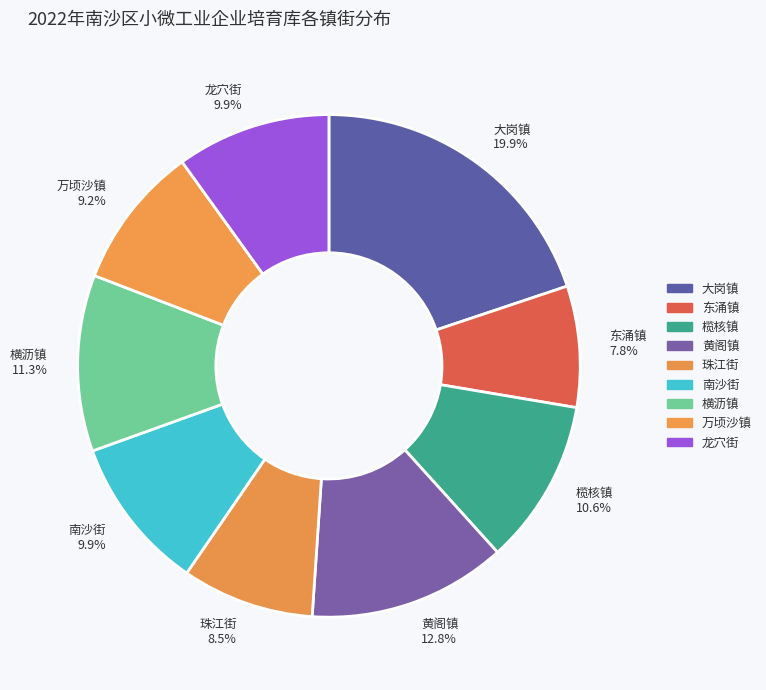

Which has a higher value, 万顷沙镇 or 东涌镇?

万顷沙镇